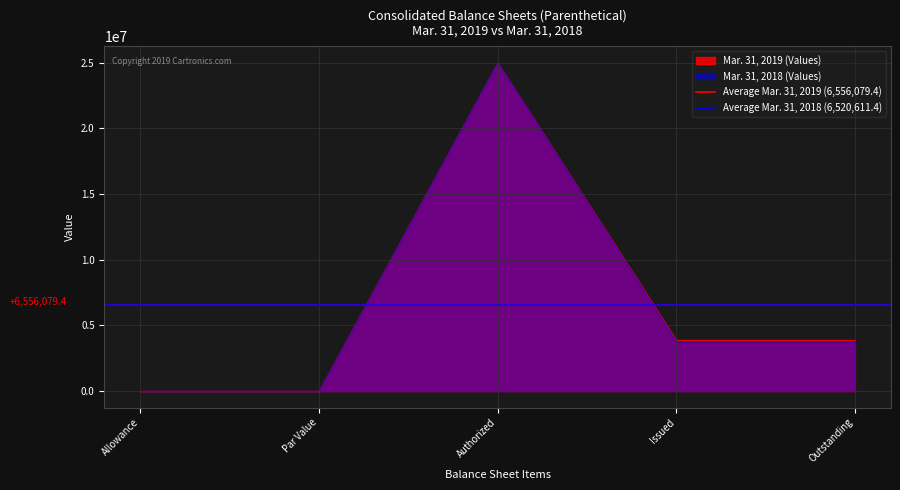

Is it true that Mar. 31, 2018 (Values) equals 5148436 at Outstanding?

False